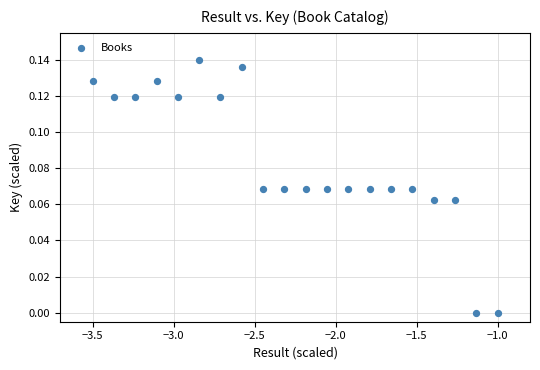

What is the range of X values (max minus min)?

2.5